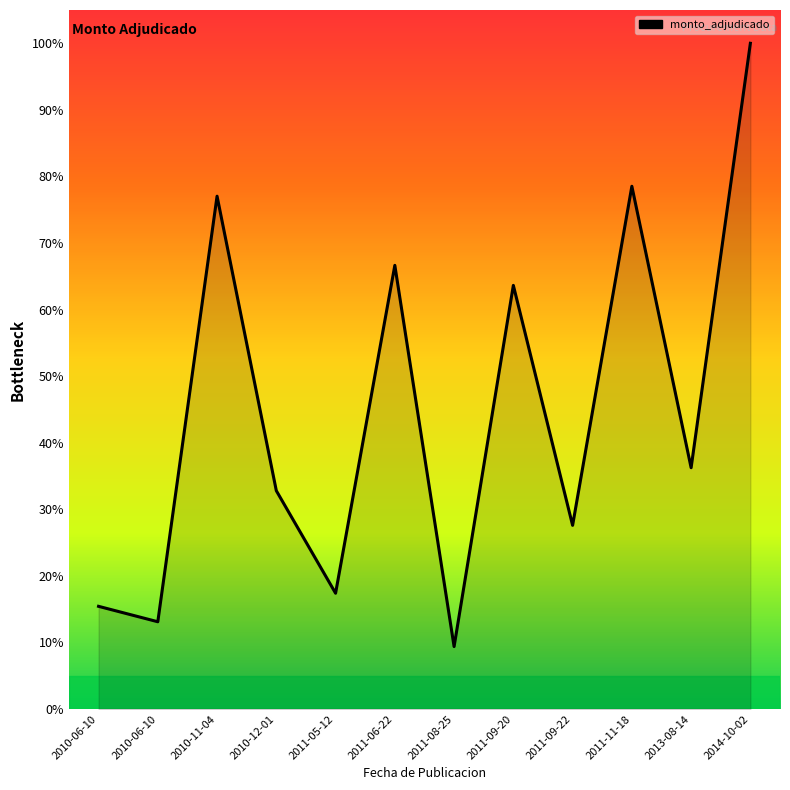

The value at 2011-06-22 is 66.6. True or false?

True